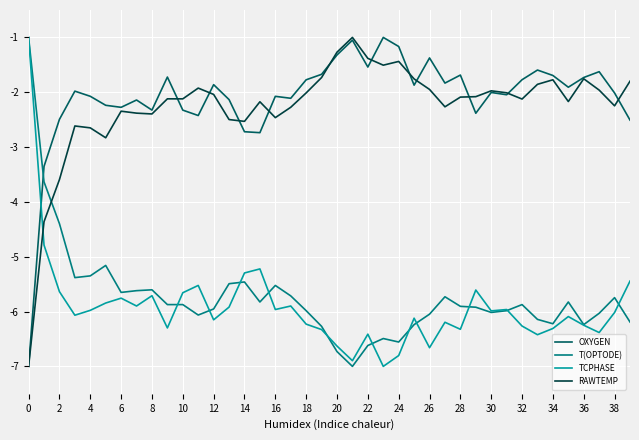

What is the highest value of the T(OPTODE) series?

-1.0